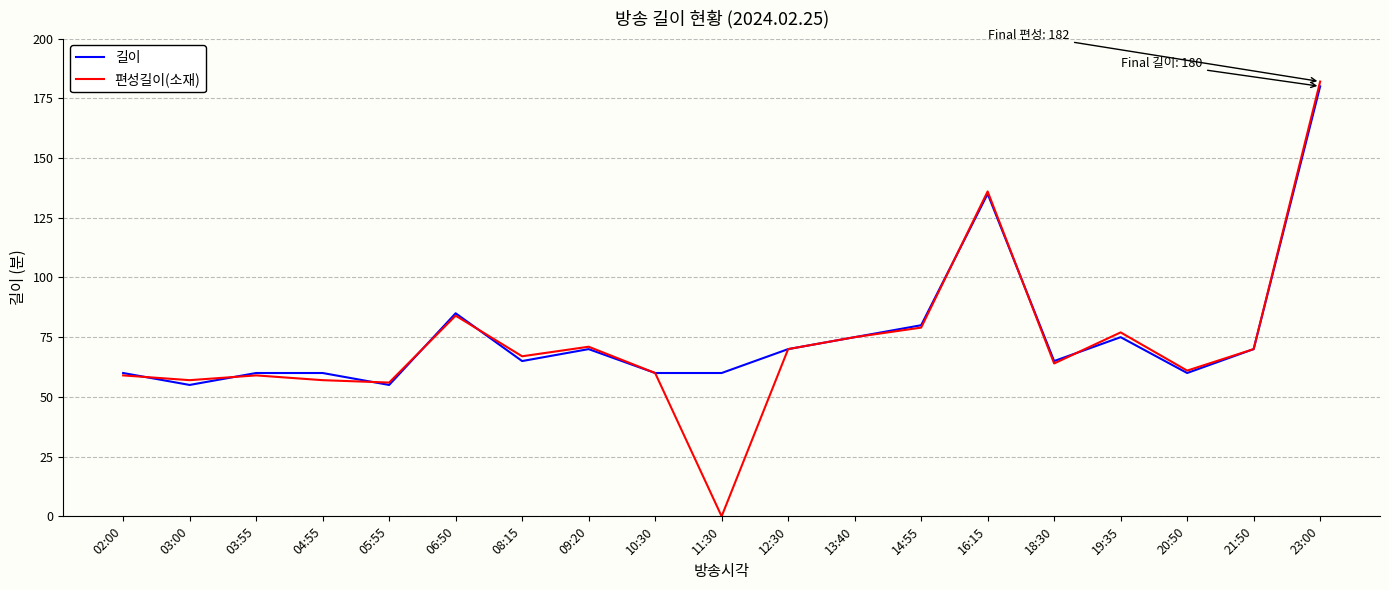

Which series ends up on top after the final intersection of 편성길이(소재) and 길이?

편성길이(소재)